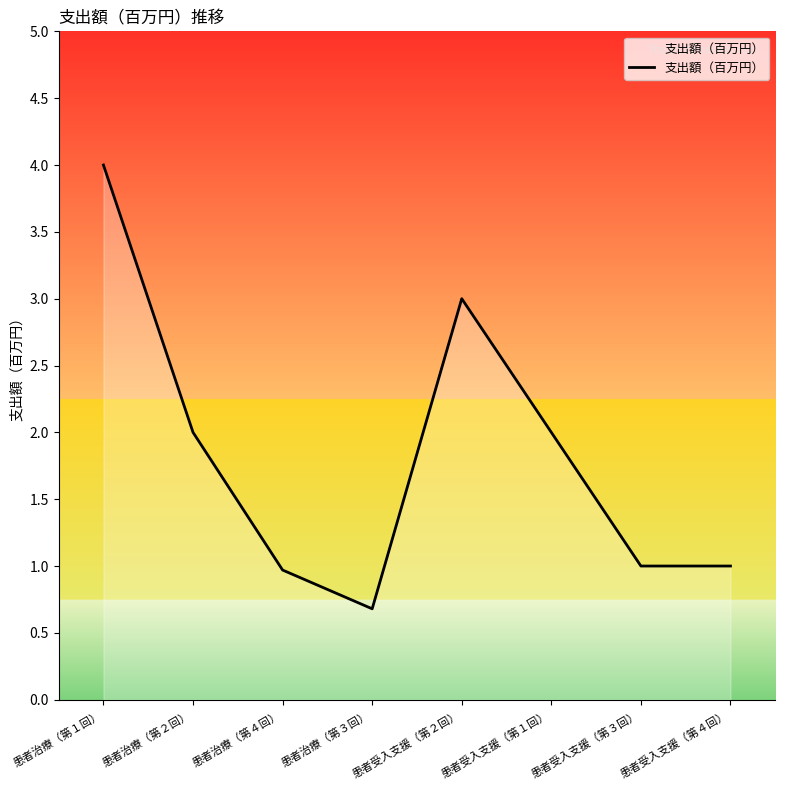

True or false: the data has more than 0 interior local peaks.

True